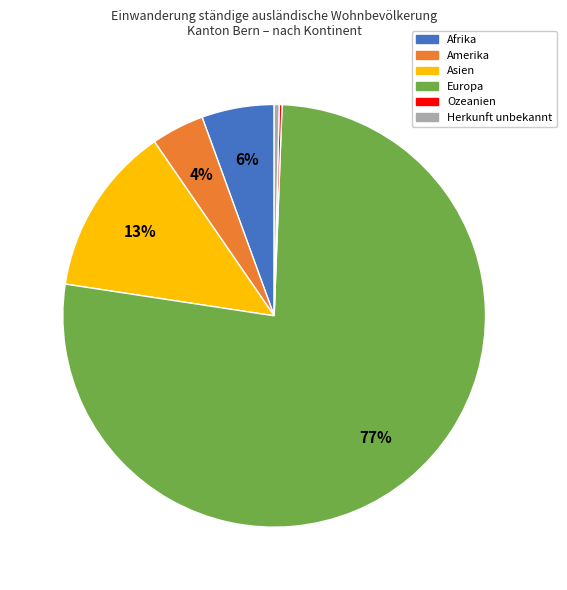

To the nearest percent, what is the combined percentage of Asien and Herkunft unbekannt?

13%